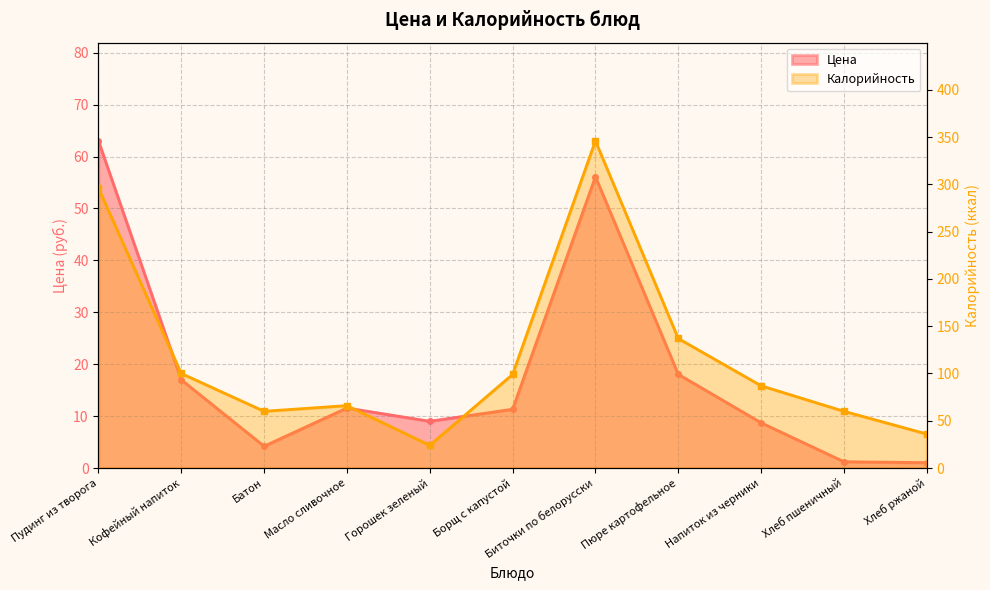

True or false: Калорийность and Цена intersect in this chart.

False